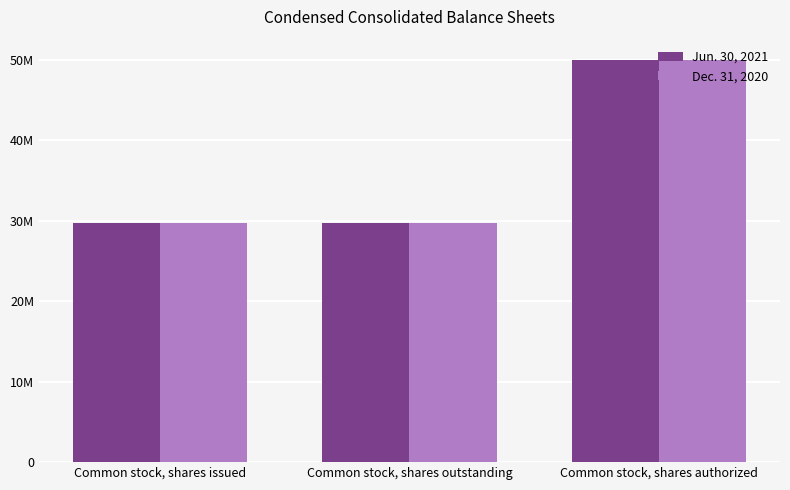

Count the Jun. 30, 2021 values in the range 29716294 to 50000000.

3